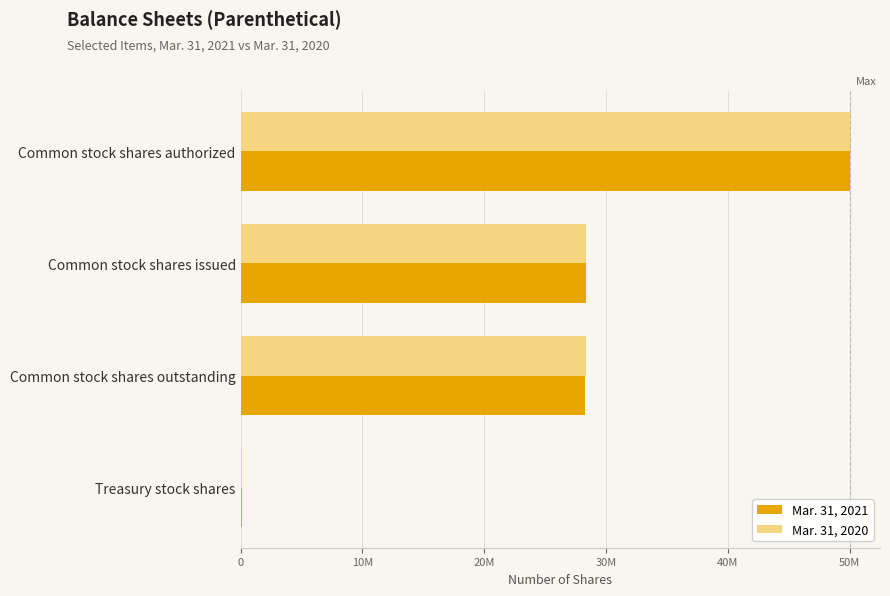

What are all the series names shown in the legend?

Mar. 31, 2021, Mar. 31, 2020